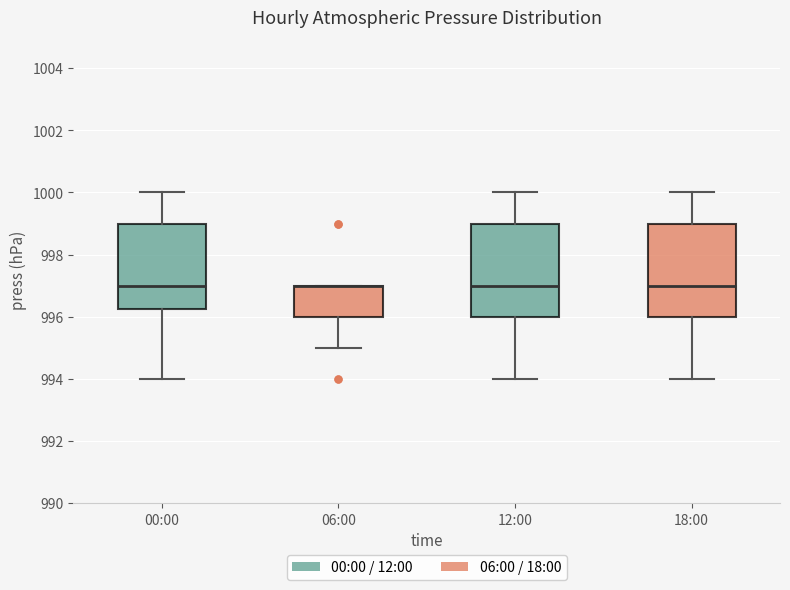

Reading left to right, transcribe this box plot: for each box, give where its median line is, the range the box spans, and where its two whiskers end, as read against the y-axis. The values are not printed on the chart, so give them approximately, as read against the axis.

00:00: median 997.0, box 996.2 to 999.0, whiskers 994.0 to 1000.0
06:00: median 997.0 (drawn on the box's upper edge), box 996.0 to 997.0, whiskers 995.0 to 997.0
12:00: median 997.0, box 996.0 to 999.0, whiskers 994.0 to 1000.0
18:00: median 997.0, box 996.0 to 999.0, whiskers 994.0 to 1000.0